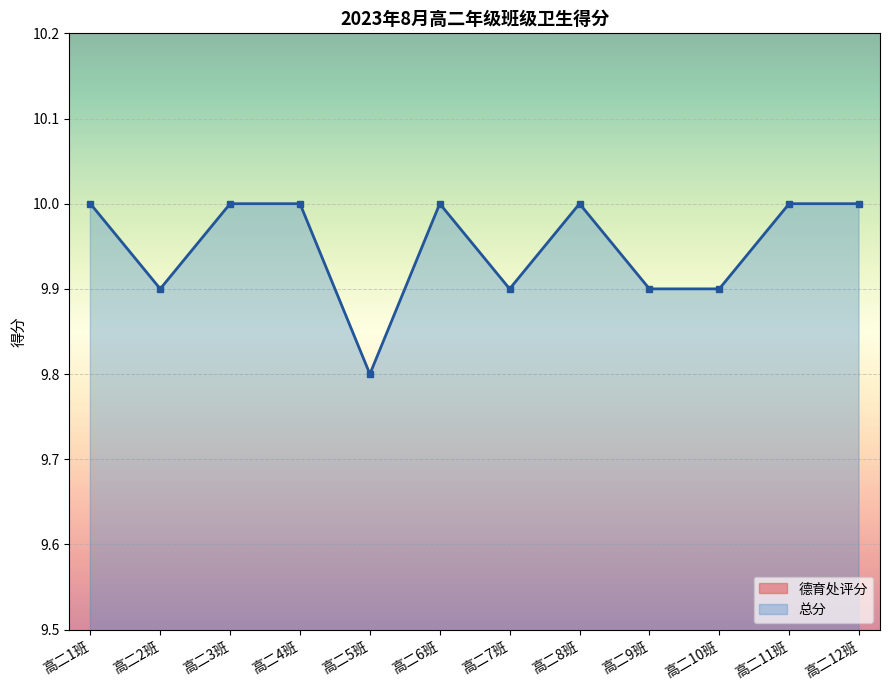

Which category has the lowest value across all series?

高二5班